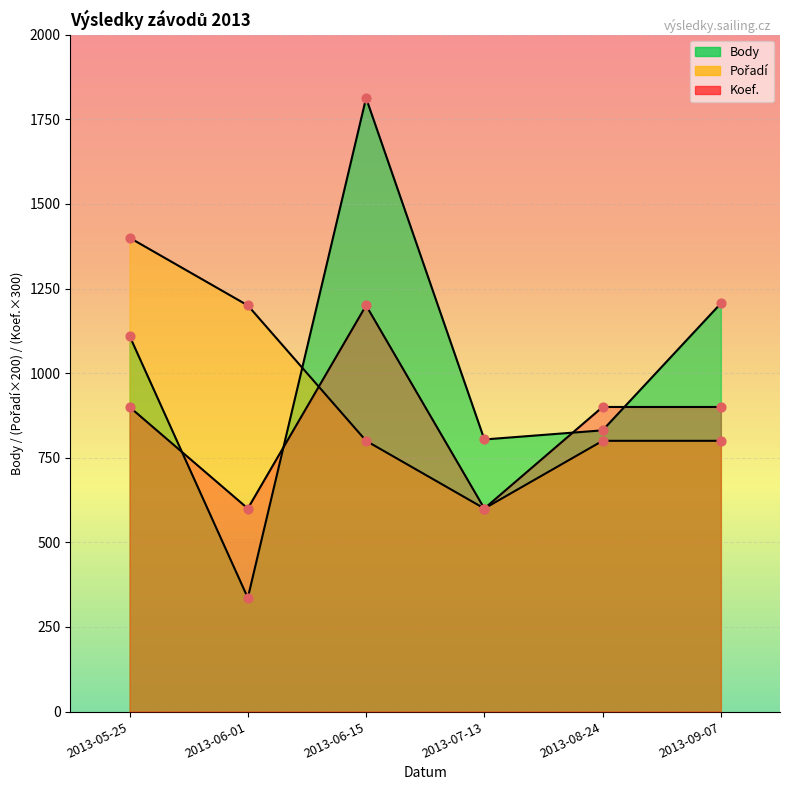

At which category is the sum across all series the highest?

2013-06-15